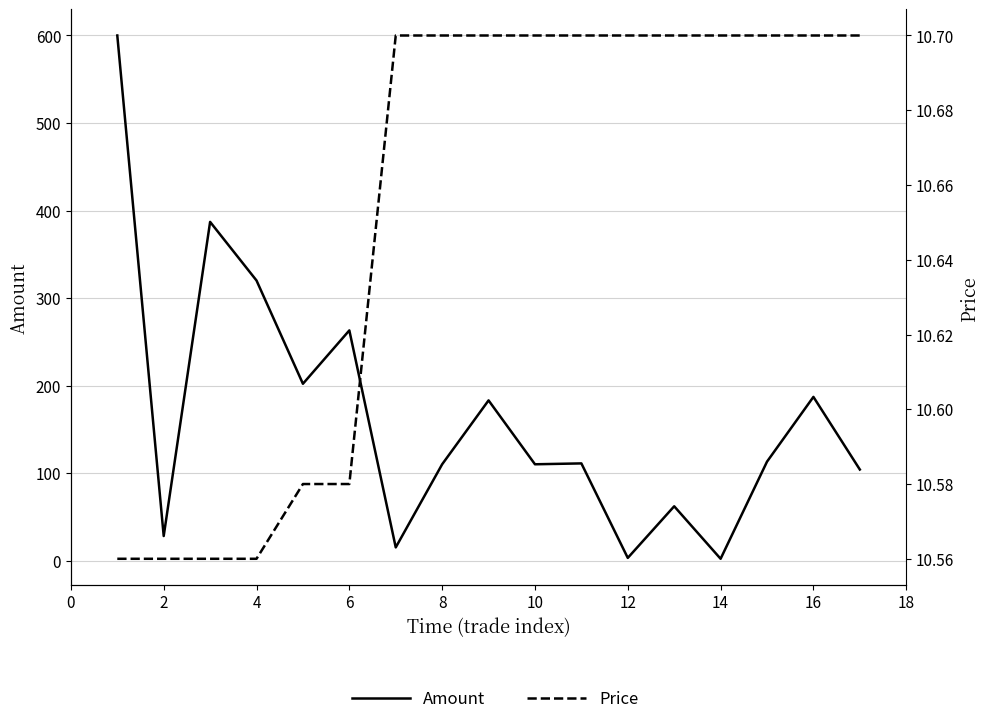

How many categories are shown in the chart?

17